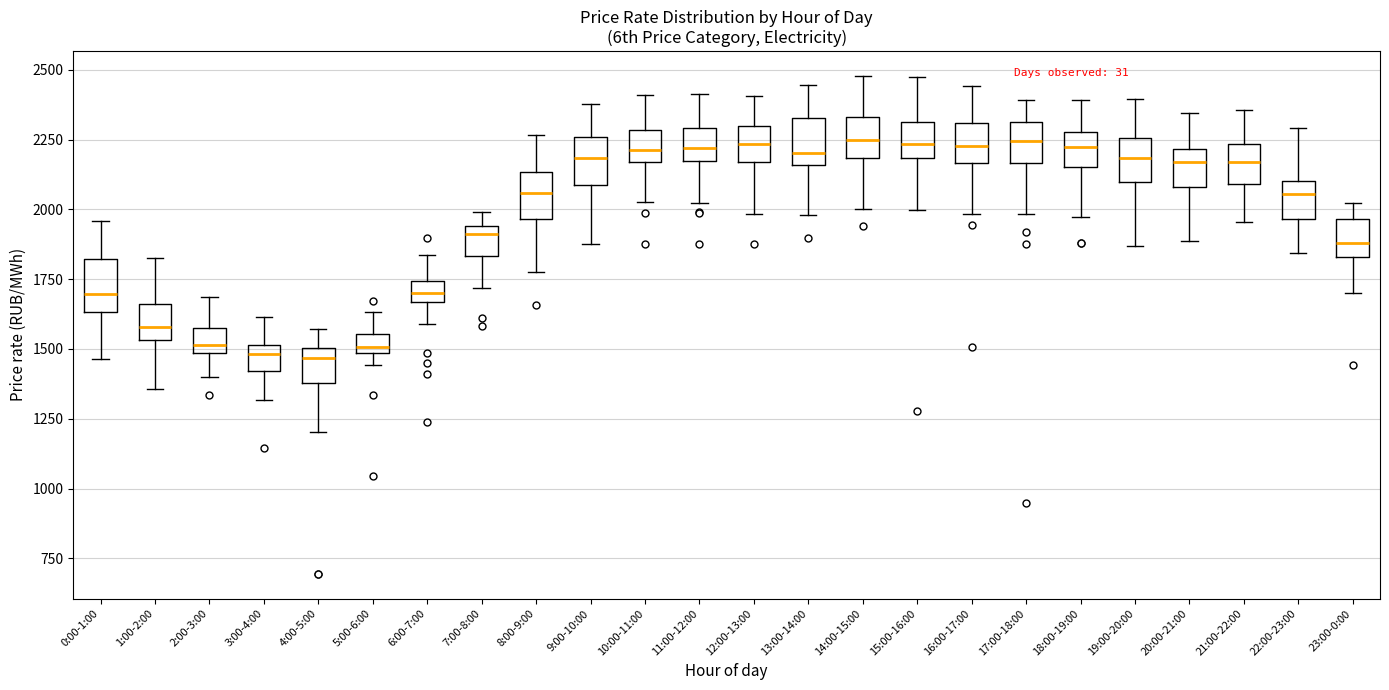

Where is the lower edge of the box for 5:00-6:00 on the y-axis? The values are not printed on the chart, so give them approximately, as read against the axis.

1500